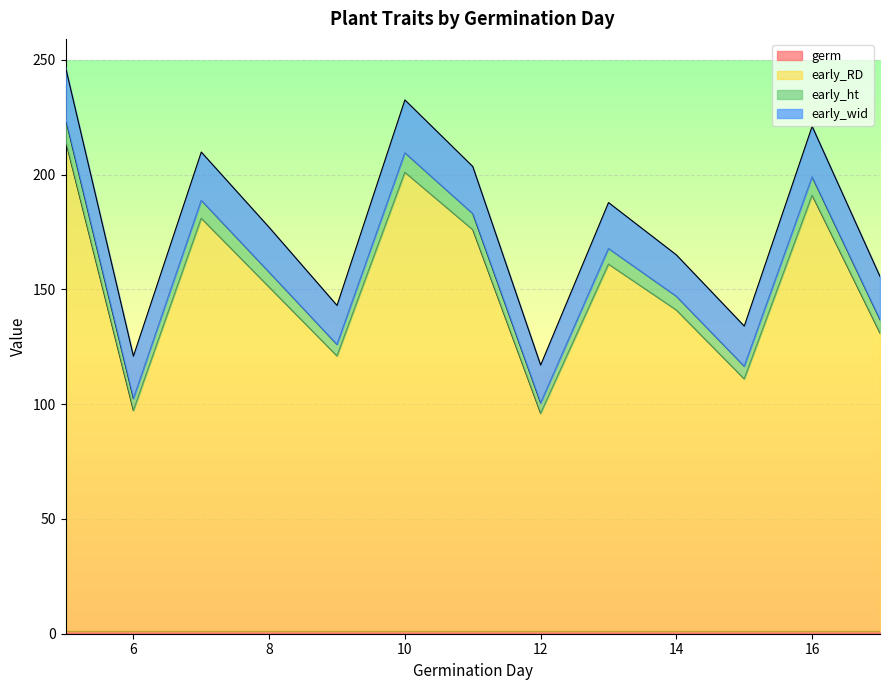

True or false: early_ht has a value of 5.5 at 15.

True